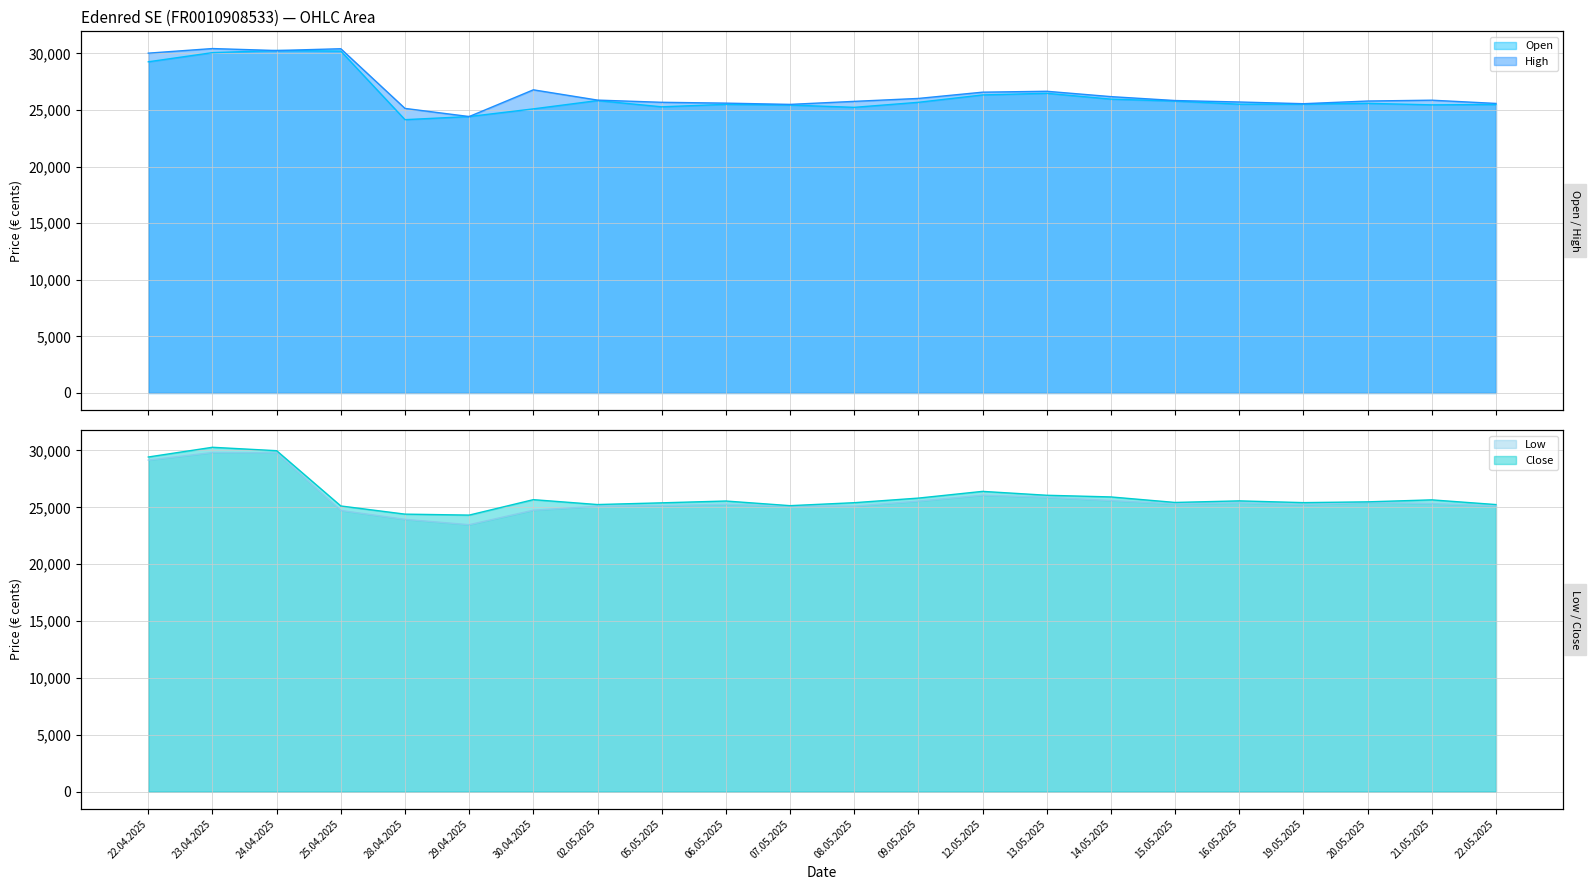

What is the lowest value of the Open series?

24142